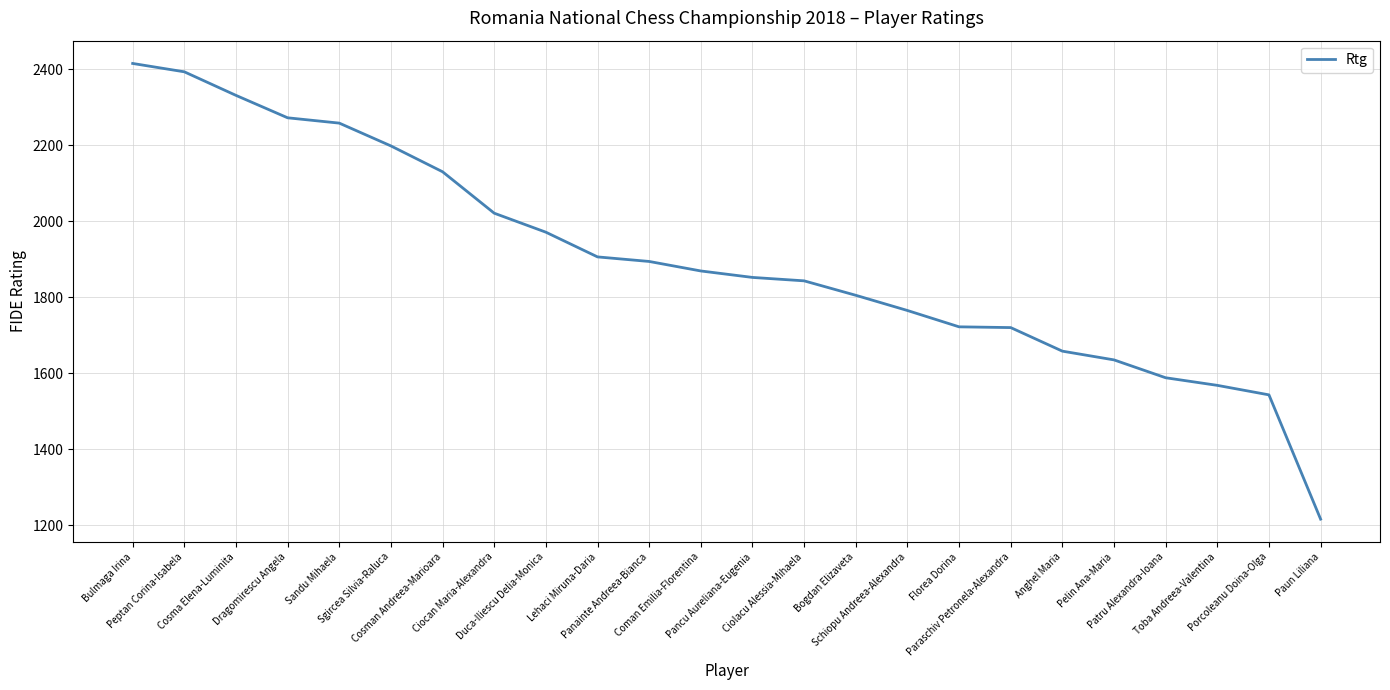

What is the greatest value displayed?

2415